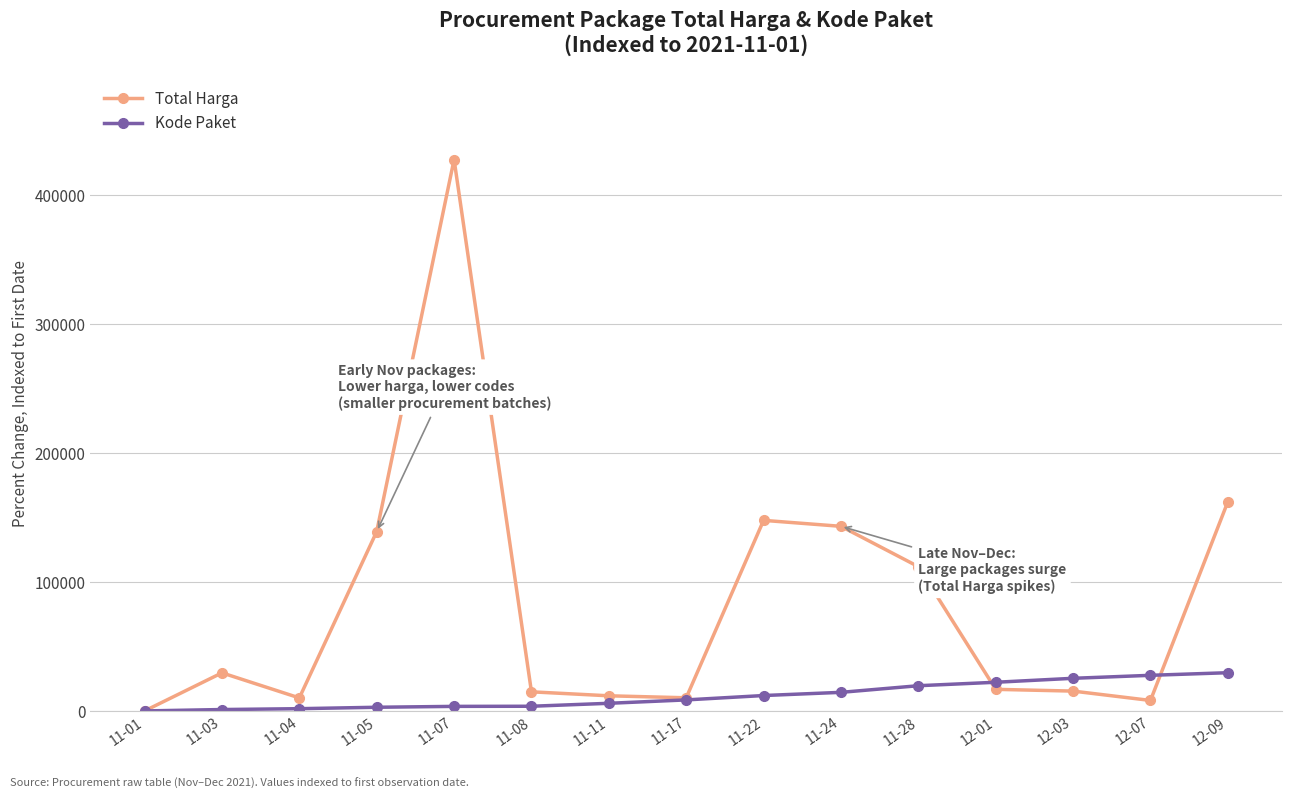

What is the difference between the highest and lowest values at 11-28?

92297.8